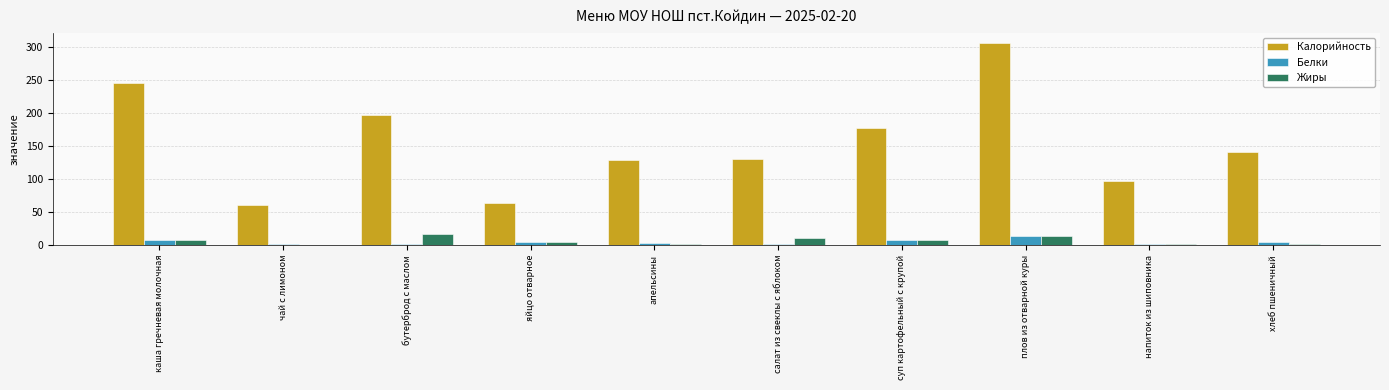

What is the sum of all Калорийность values?

1550